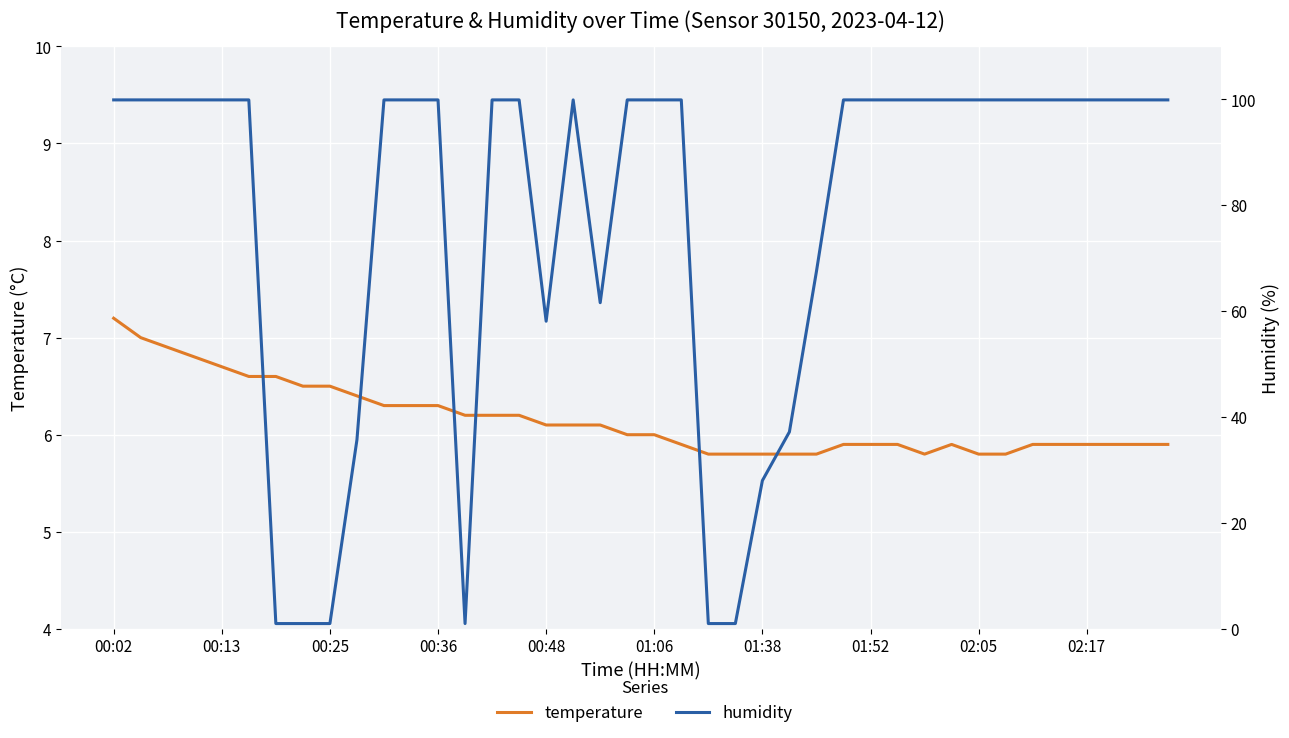

How many data points in humidity are above 99?

28